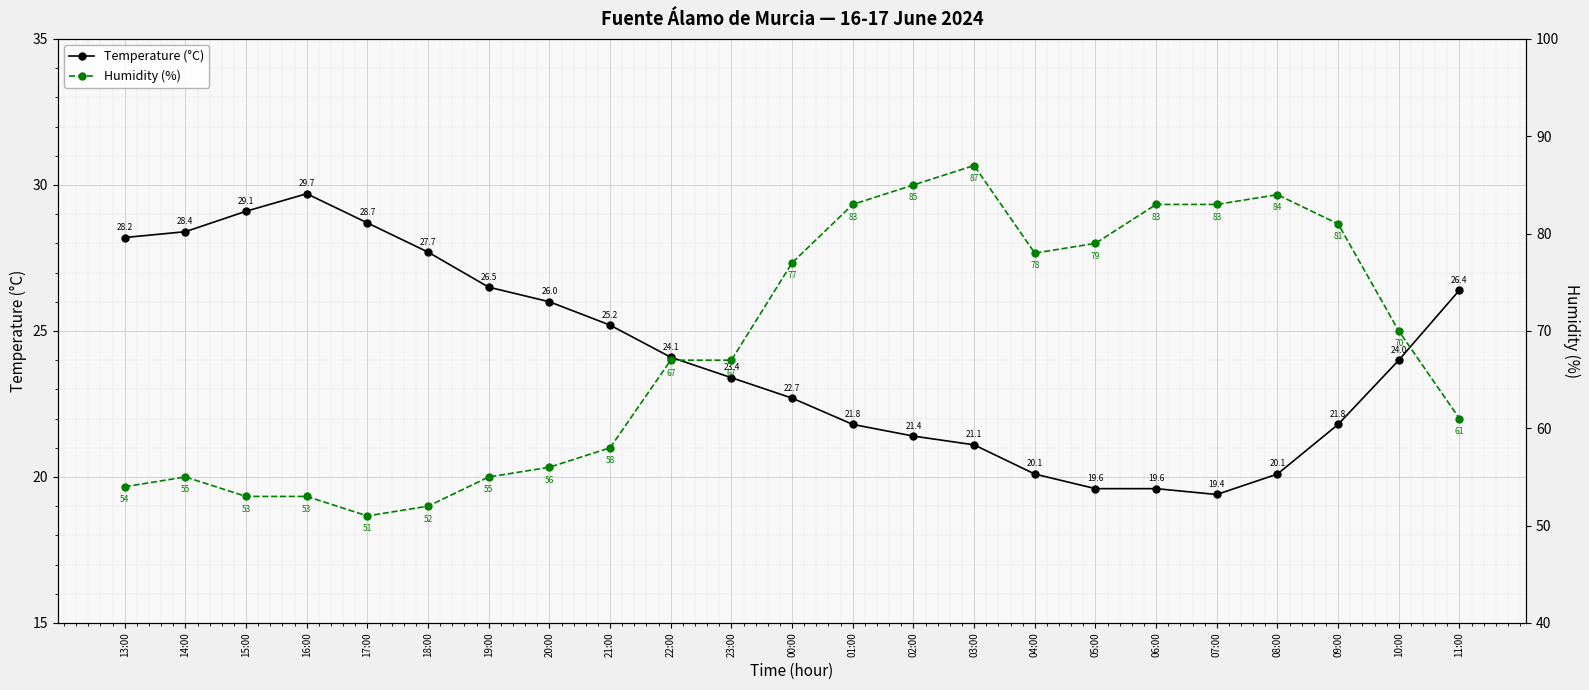

What is the difference between the highest and lowest values at 05:00?

59.4